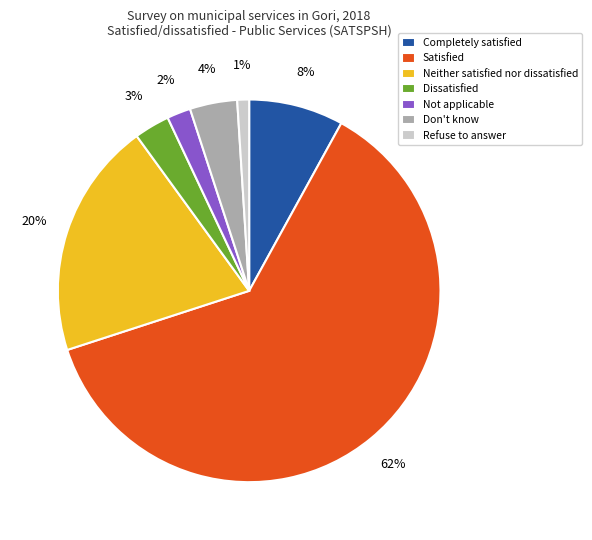

Which category has the biggest portion of the pie?

Satisfied